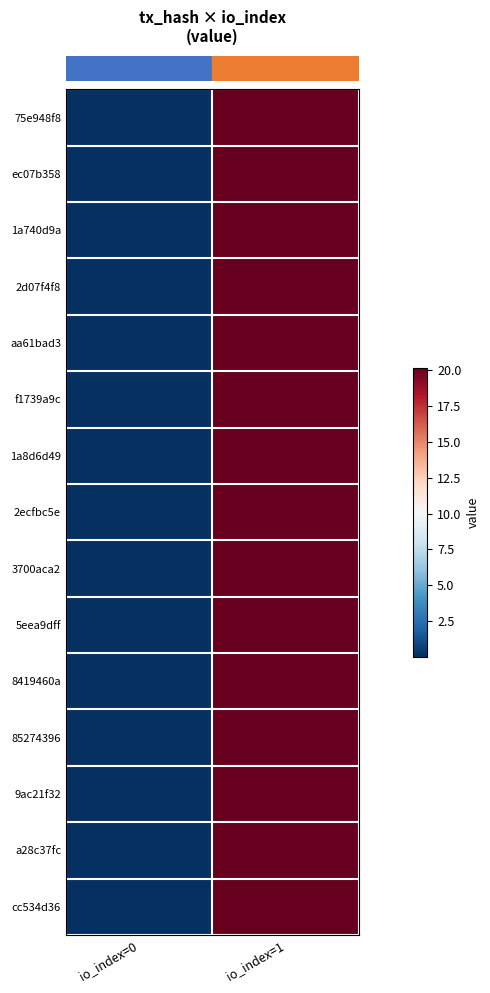

What is the total value across all series at io_index=0?

0.6